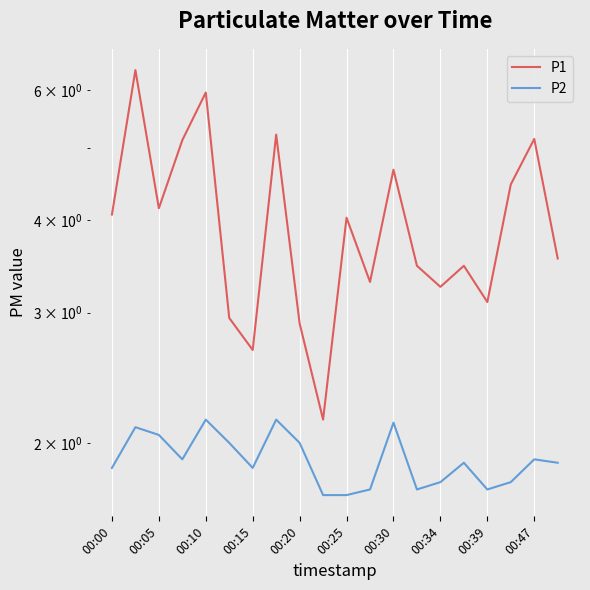

What is the spread (max minus min) of values at 00:47?

3.3